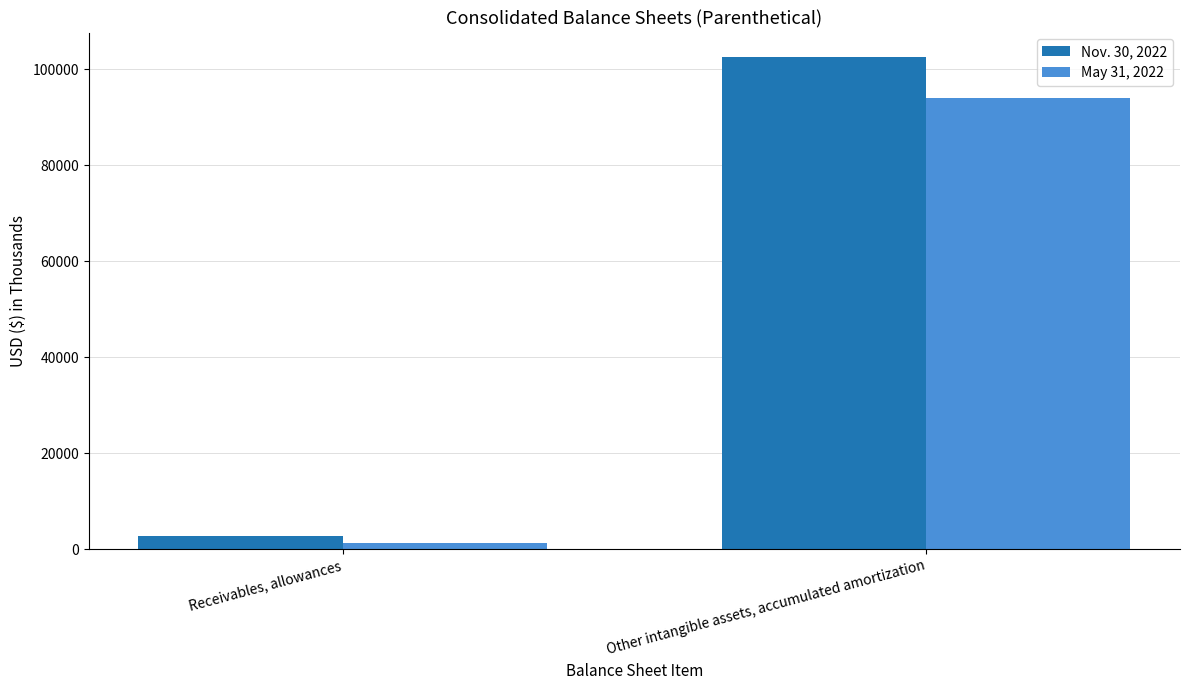

At how many categories does at least one series exceed 98418?

1